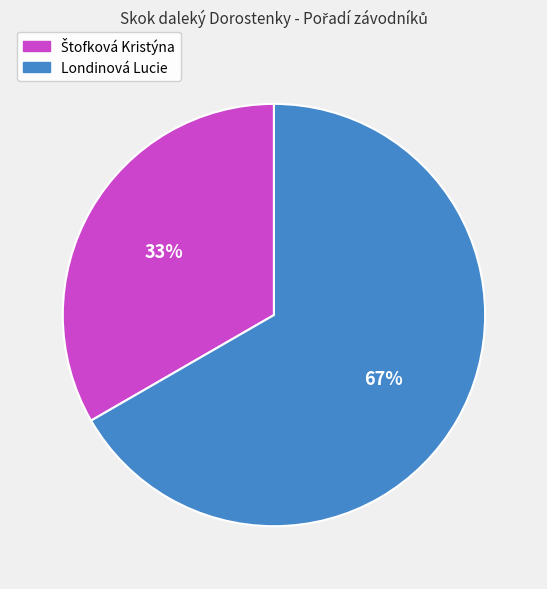

To the nearest percent, what portion does Londinová Lucie represent?

67%